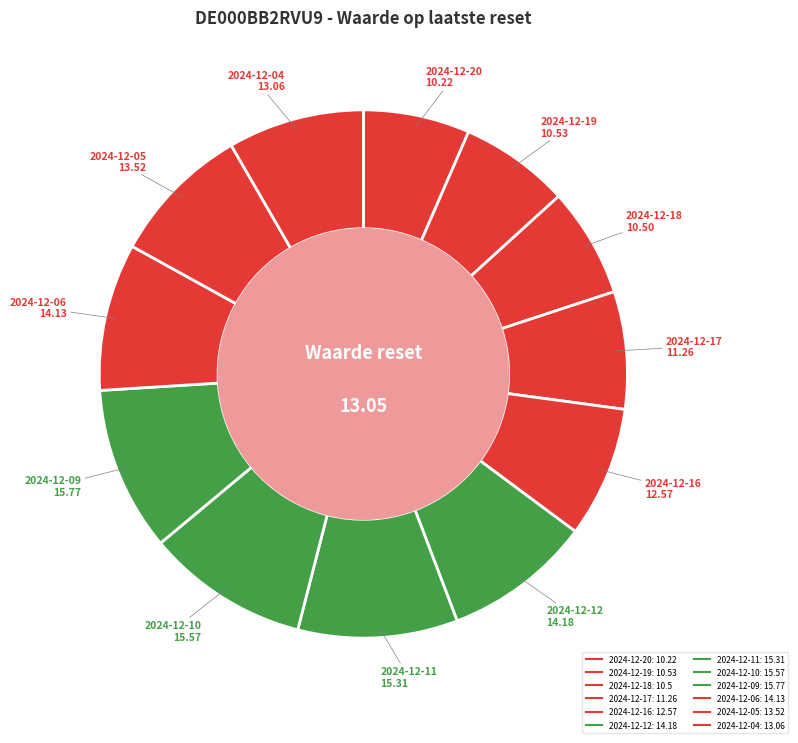

What is the ratio of the value at 2024-12-06 to the value at 2024-12-09?

0.9